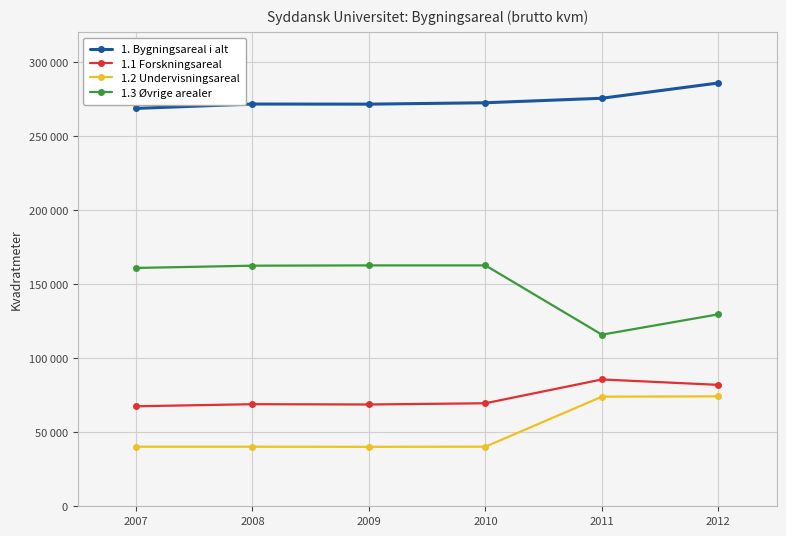

Reading left to right, list all the values displayed in this chart.

1. Bygningsareal i alt: 268790	271738	271665	272604	275650	285958
1.1 Forskningsareal: 67550	68965	68760	69598	85676	82023
1.2 Undervisningsareal: 40238	40237	40170	40271	74040	74255
1.3 Øvrige arealer: 161002	162536	162735	162735	115934	129681